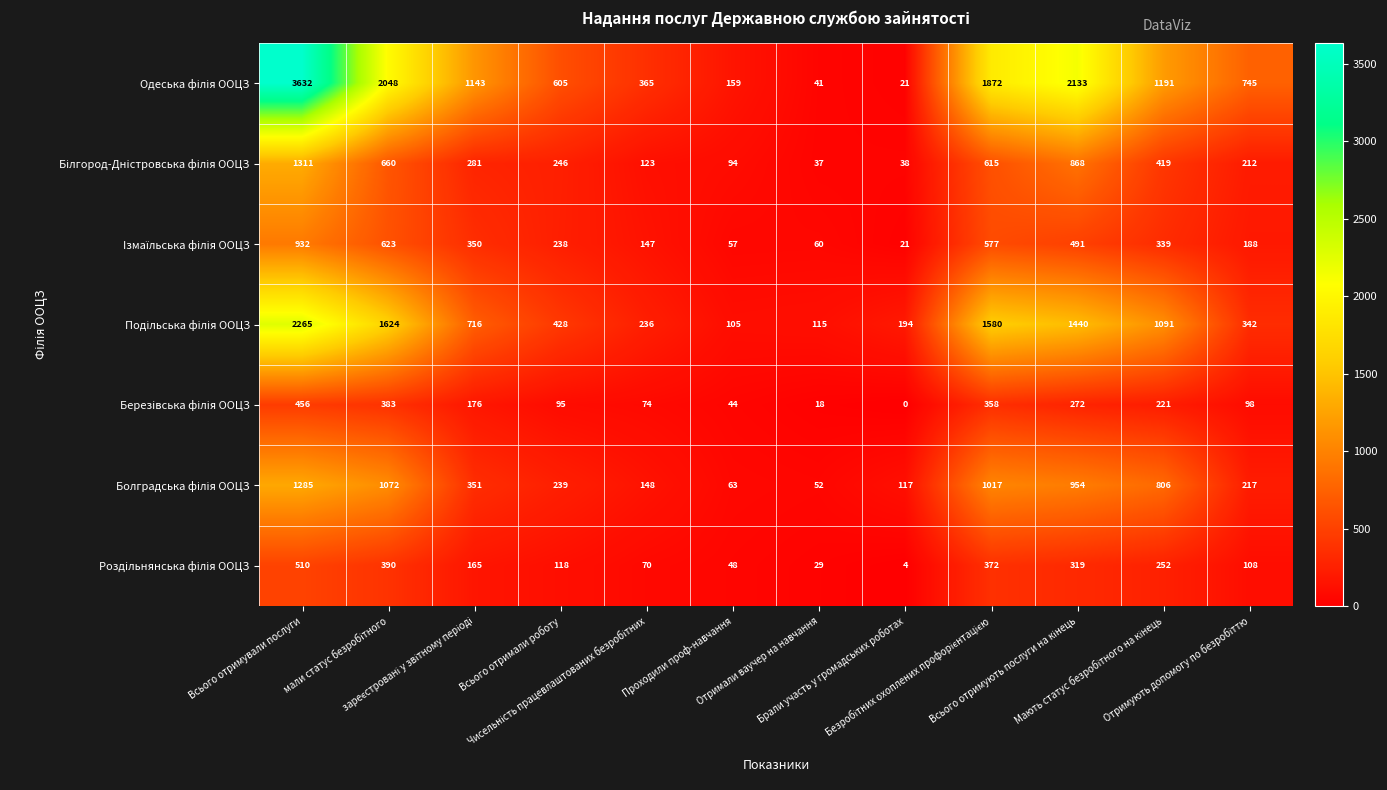

How many distinct data groups are displayed?

7